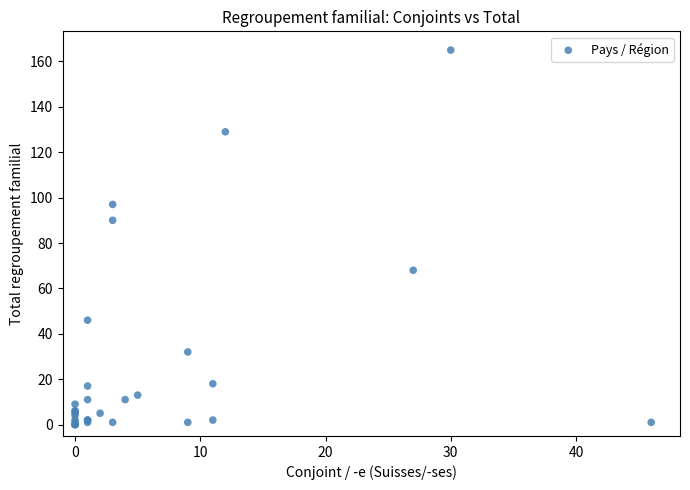

What Y value in the scatter plot is closest to 82?

90